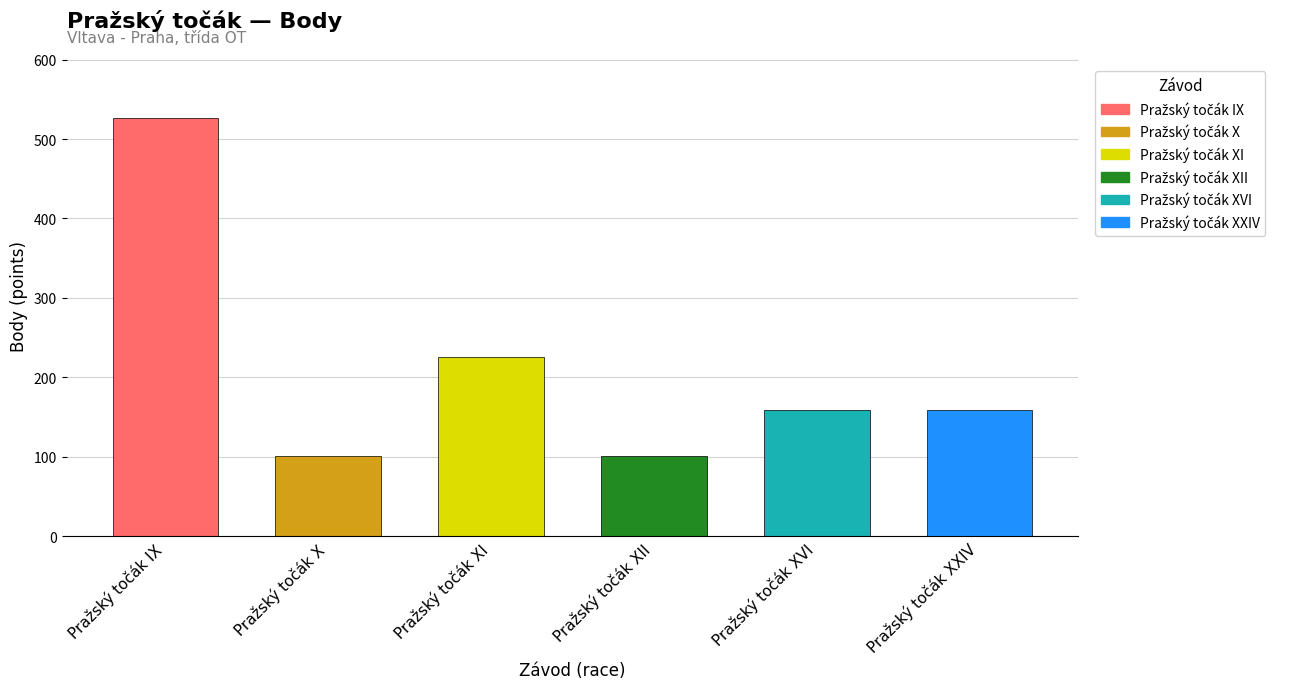

Which category has the lowest value across all series?

Pražský točák X